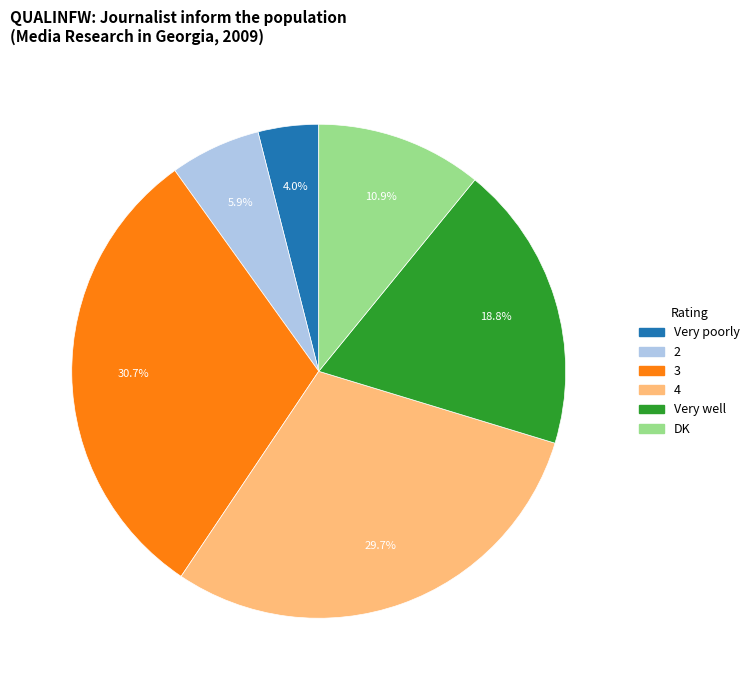

Rank the categories by value from highest to lowest.

3, 4, Very well, DK, 2, Very poorly